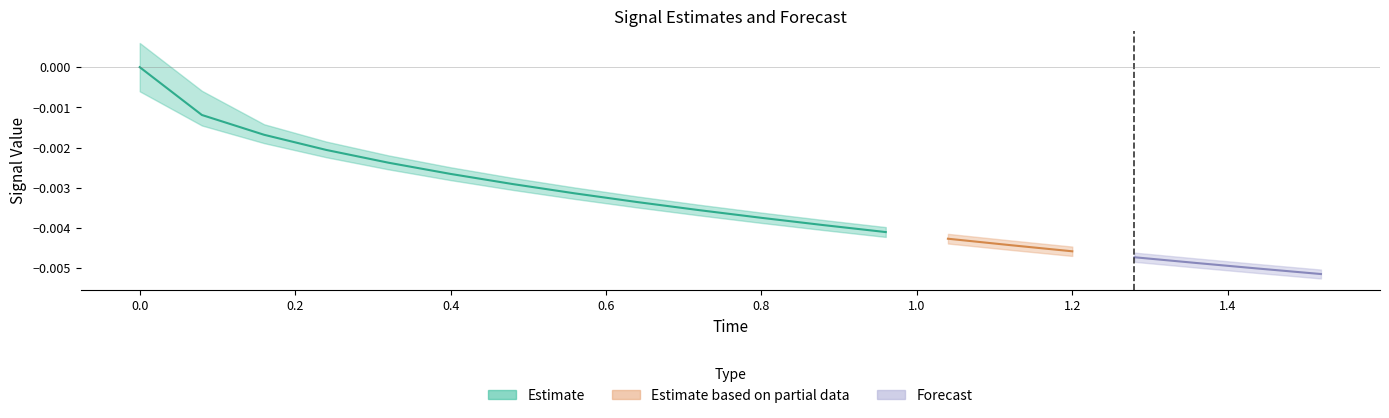

How many lines are shown in the chart?

5